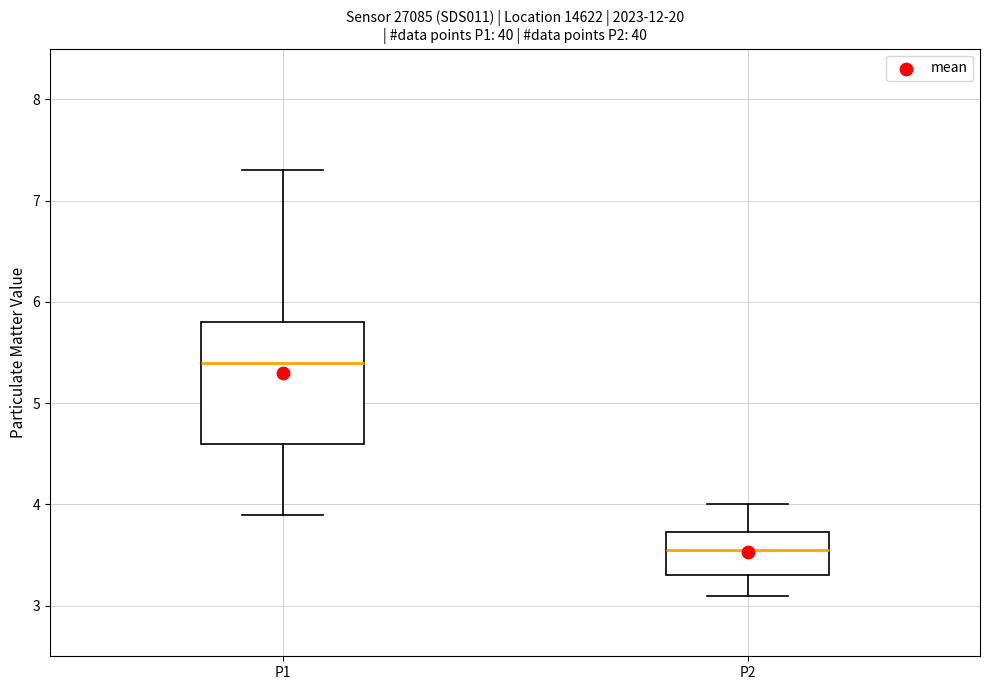

Reading left to right, read every box against the y-axis: the position of its median line, the range the box covers, and the ends of its whiskers. The values are not printed on the chart, so give them approximately, as read against the axis.

P1: median 5.4, box 4.6 to 5.8, whiskers 3.9 to 7.3
P2: median 3.6, box 3.3 to 3.7, whiskers 3.1 to 4.0